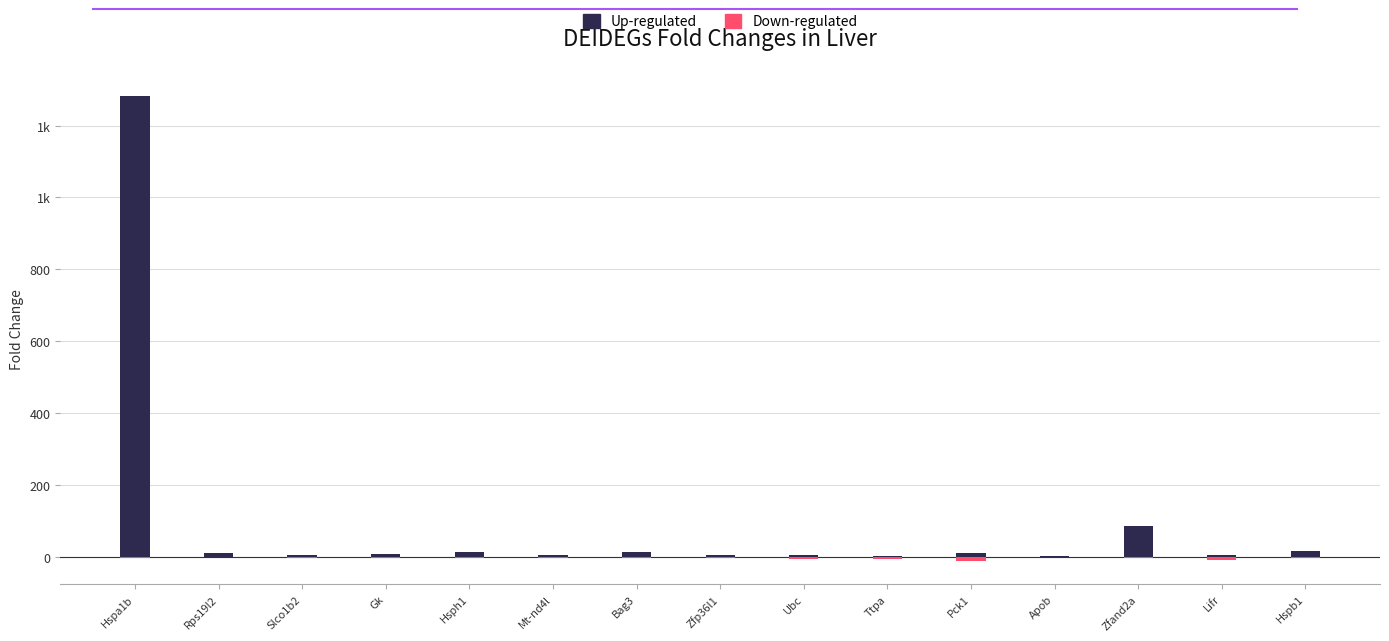

Between Zfp36l1 and Zfand2a, which series saw the biggest shift?

Up-regulated